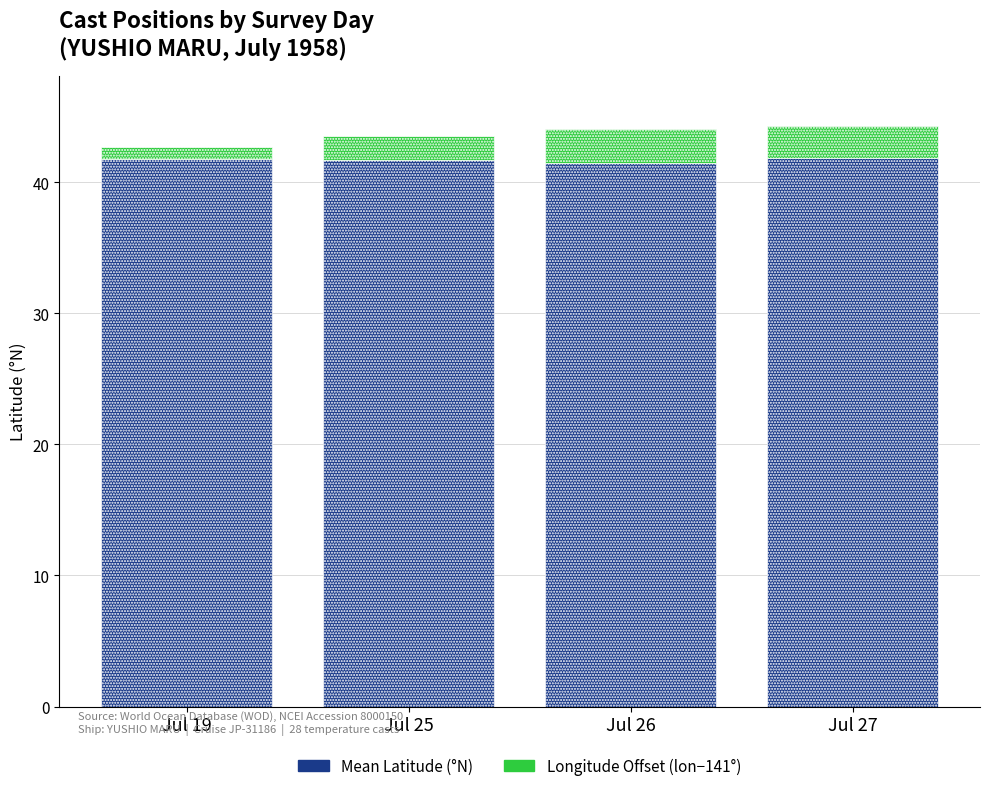

What is the total value across all series at Jul 26?

44.0